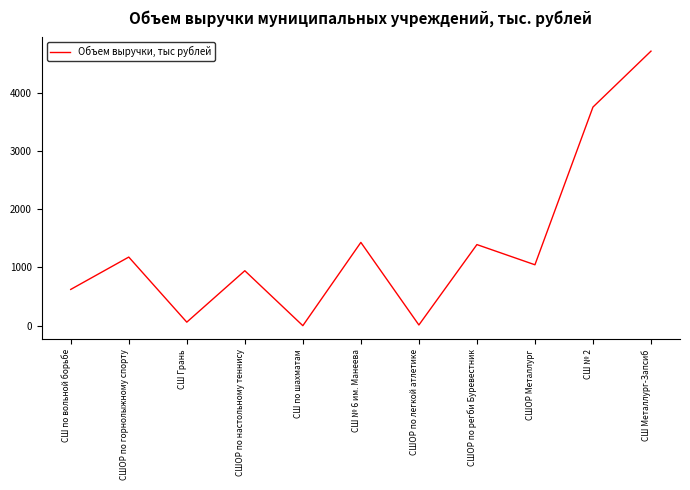

Between СШ Грань and СШОР по регби Буревестник, which is larger?

СШОР по регби Буревестник